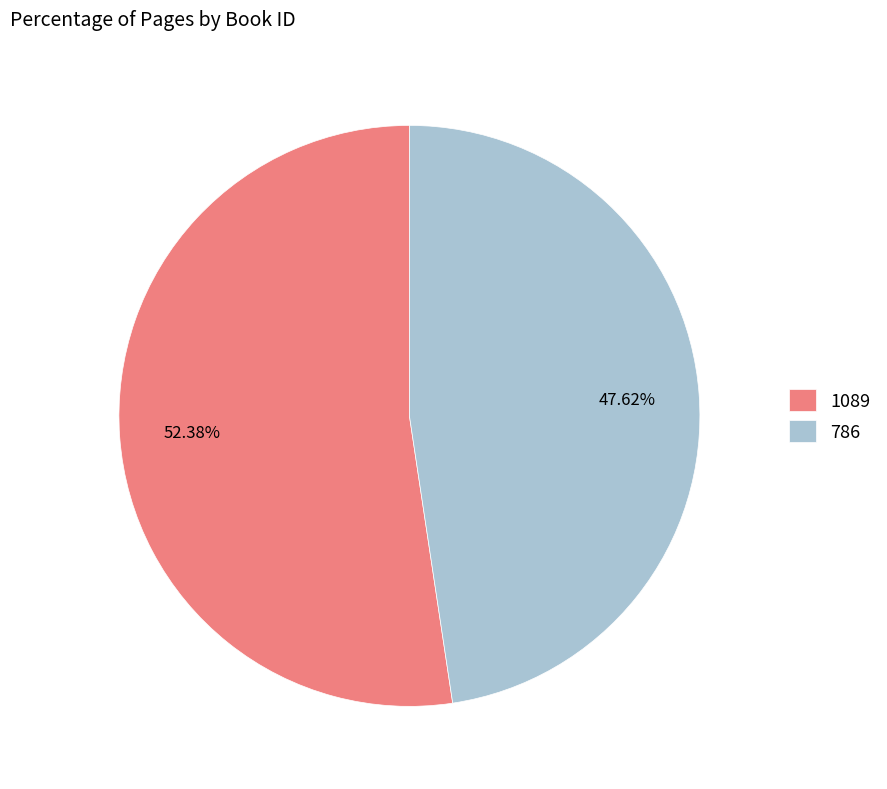

To the nearest percent, what portion does 1089 represent?

52%